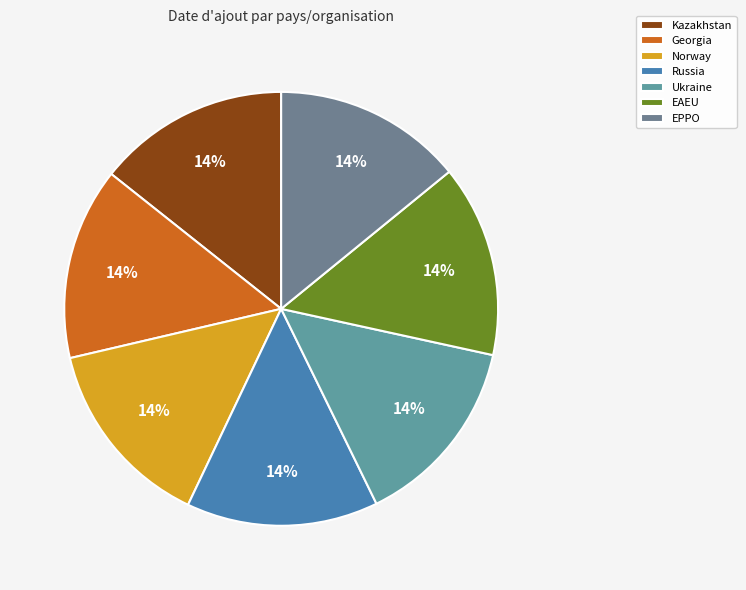

To the nearest percent, what percentage of the pie is Russia?

14%